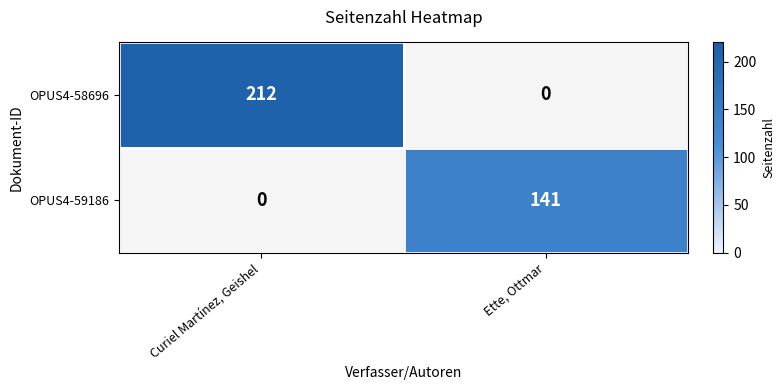

What is the average value of the OPUS4-58696 series?

106